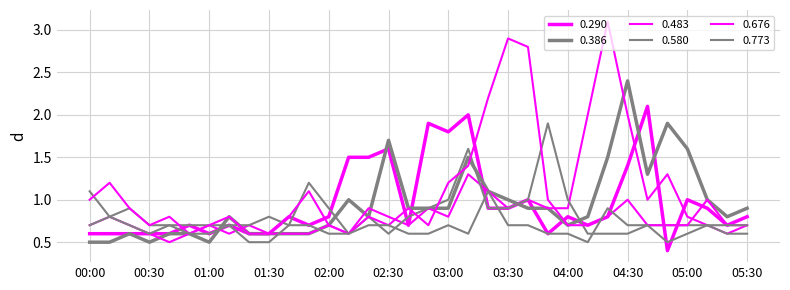

Does the chart display data point markers on the line(s)?

No